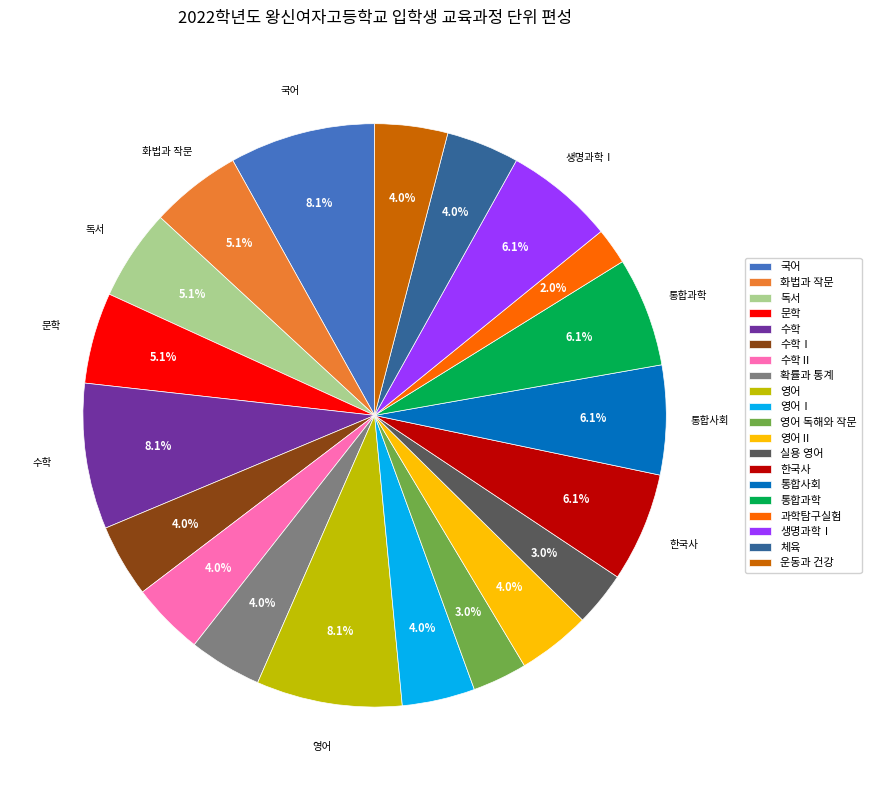

Which category has the smallest portion of the pie?

과학탐구실험